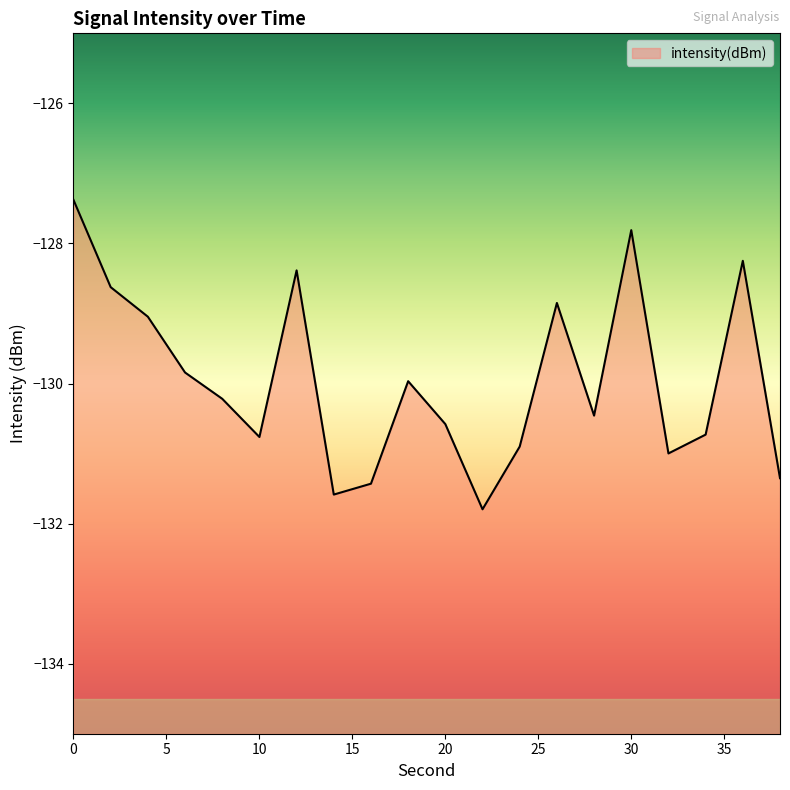

What is the smallest value displayed?

-131.8